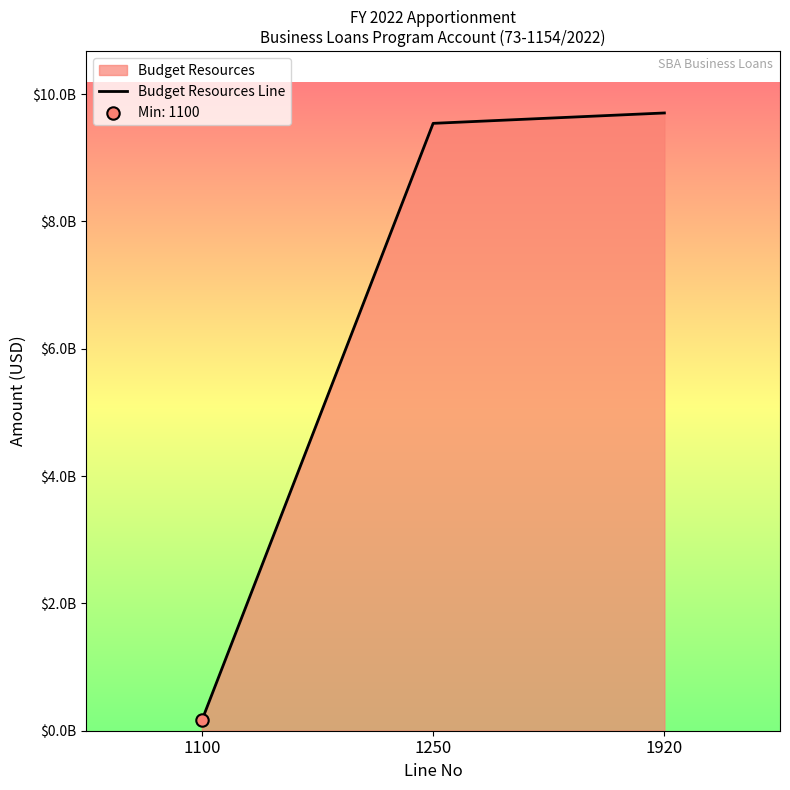

What is the change in value from 1100 to 1920?

+9541282713